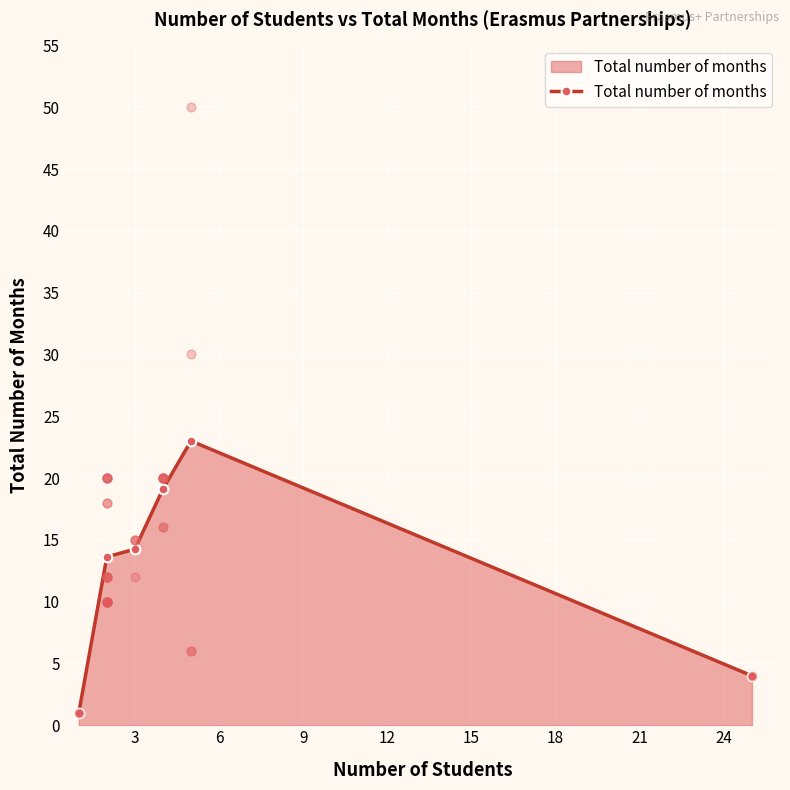

Approximately how many times larger is the value at 3 compared to 15?

3.4